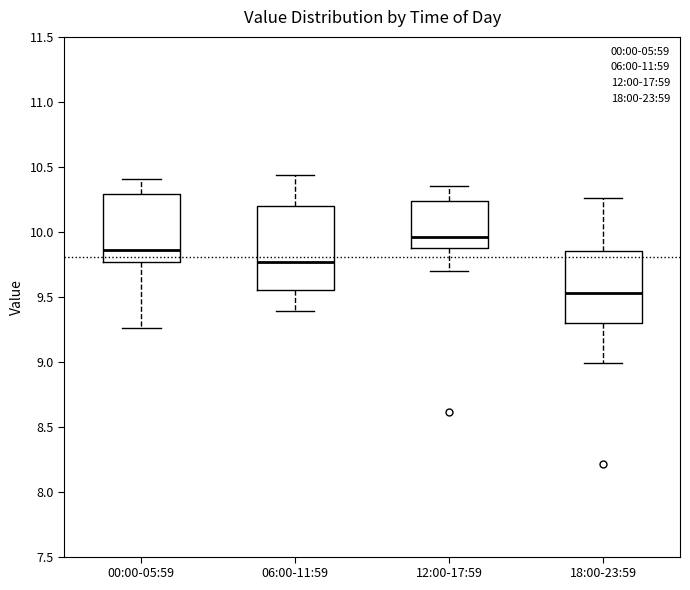

Where is the upper edge of the box for 06:00-11:59 on the y-axis? The values are not printed on the chart, so give them approximately, as read against the axis.

10.20